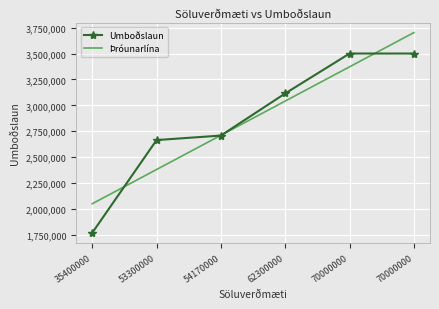

What are all the series names shown in the legend?

Umboðslaun, Þróunarlína